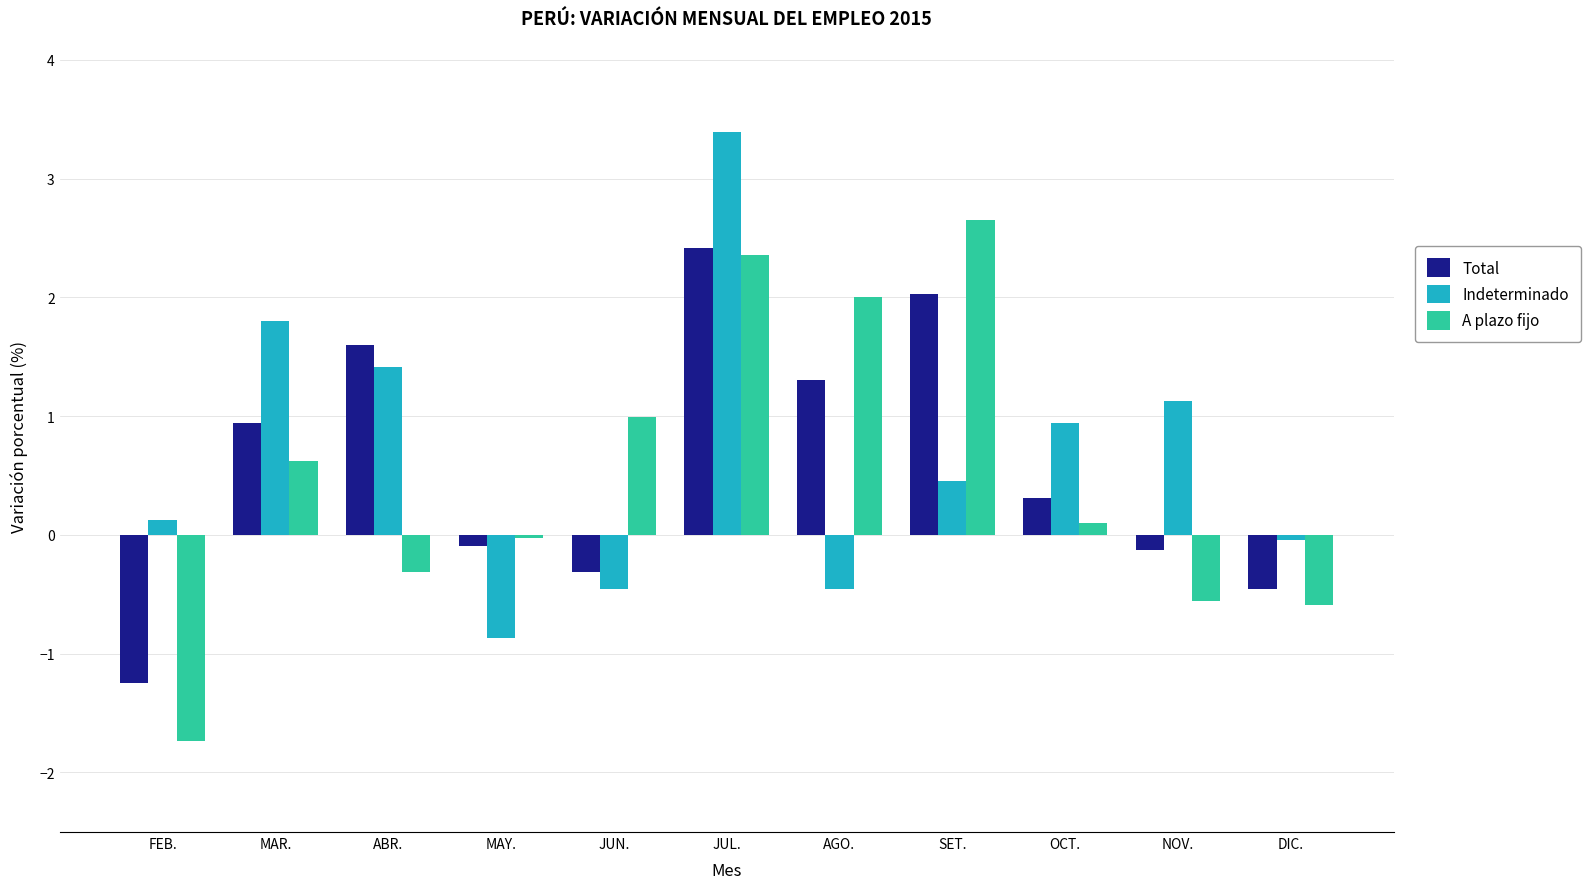

Is the value of Indeterminado at MAR. greater than the value of Total at DIC.?

Yes